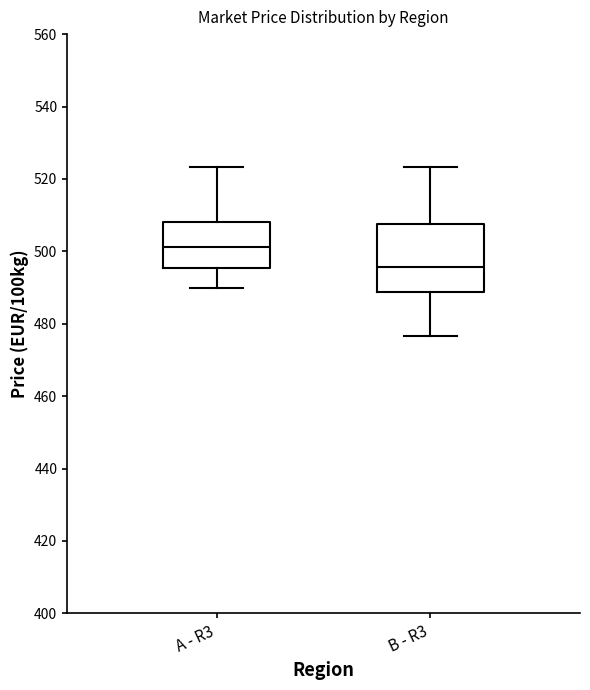

Which box has the highest median line?

A - R3